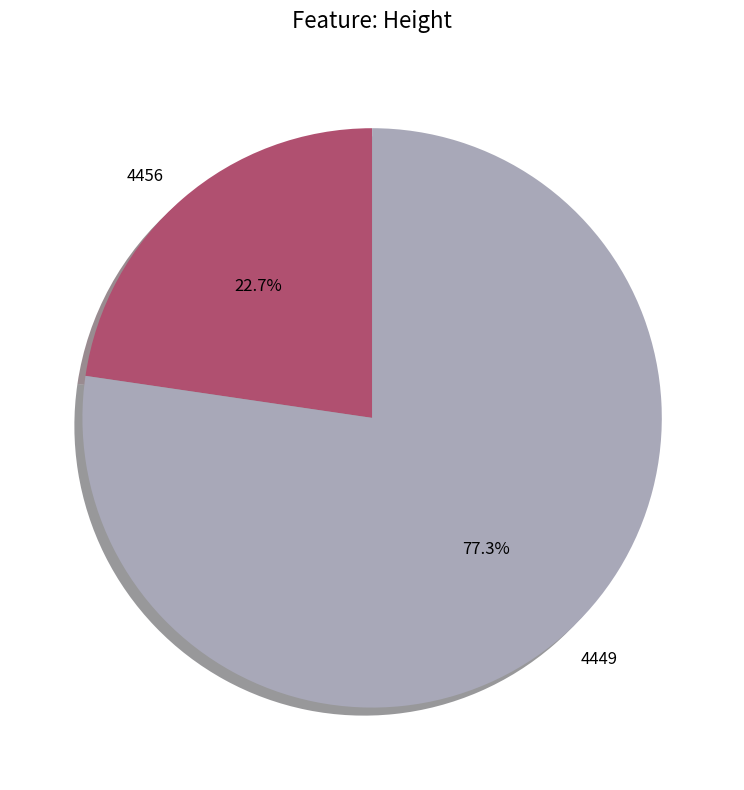

Combined, do 4449 and 4456 account for over 50%?

Yes